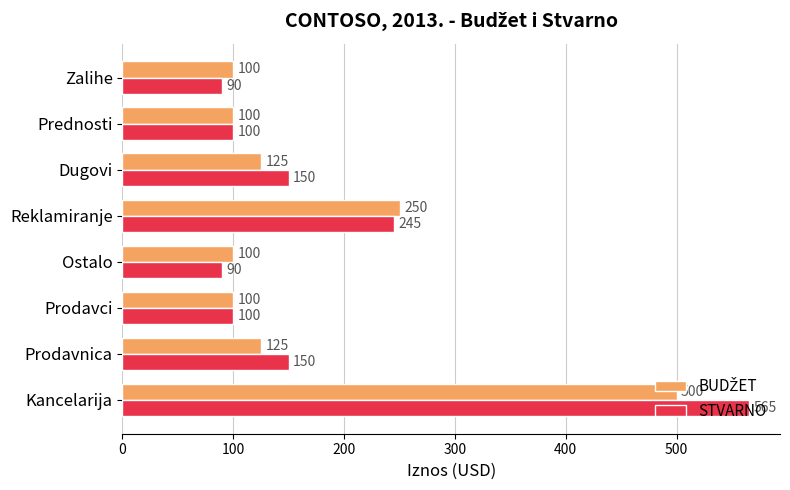

The value of STVARNO at Prednosti is 100. True or false?

True